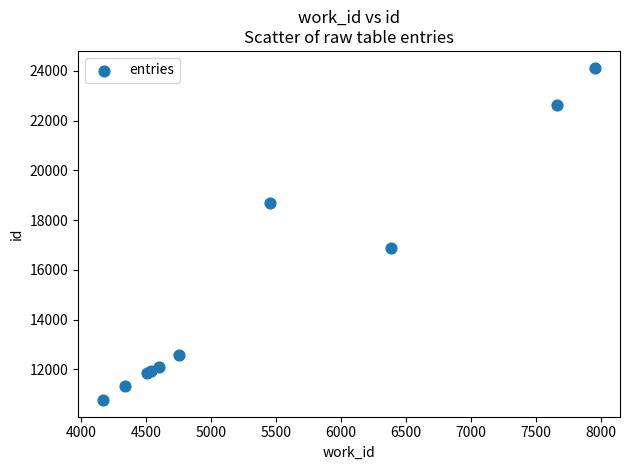

What Y value in the scatter plot is closest to 17447?

16861